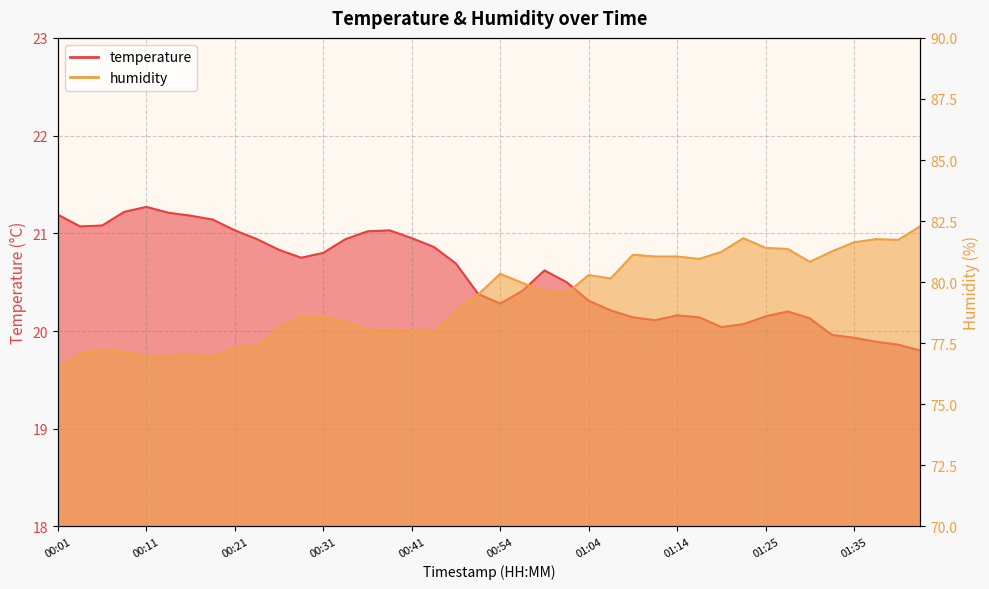

Is it true that temperature equals 20.4 at 00:56?

True